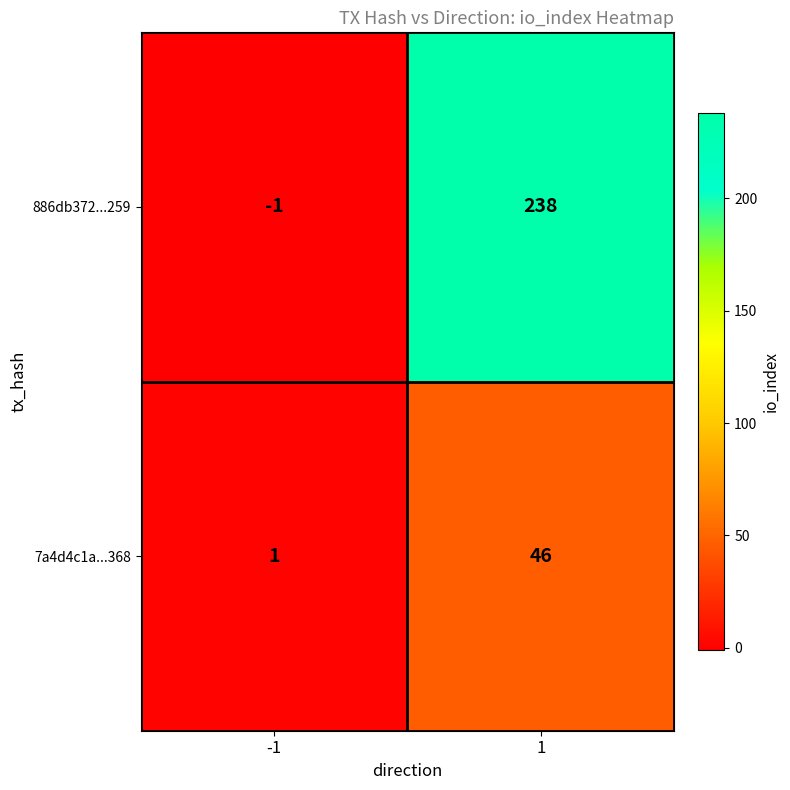

What value does the 7a4d4c1a...368 series have at 1, to the nearest 5?

45